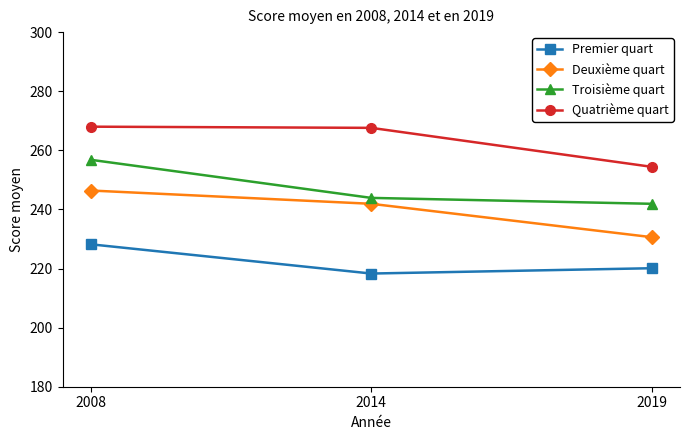

What is the average value of the Deuxième quart series?

239.6